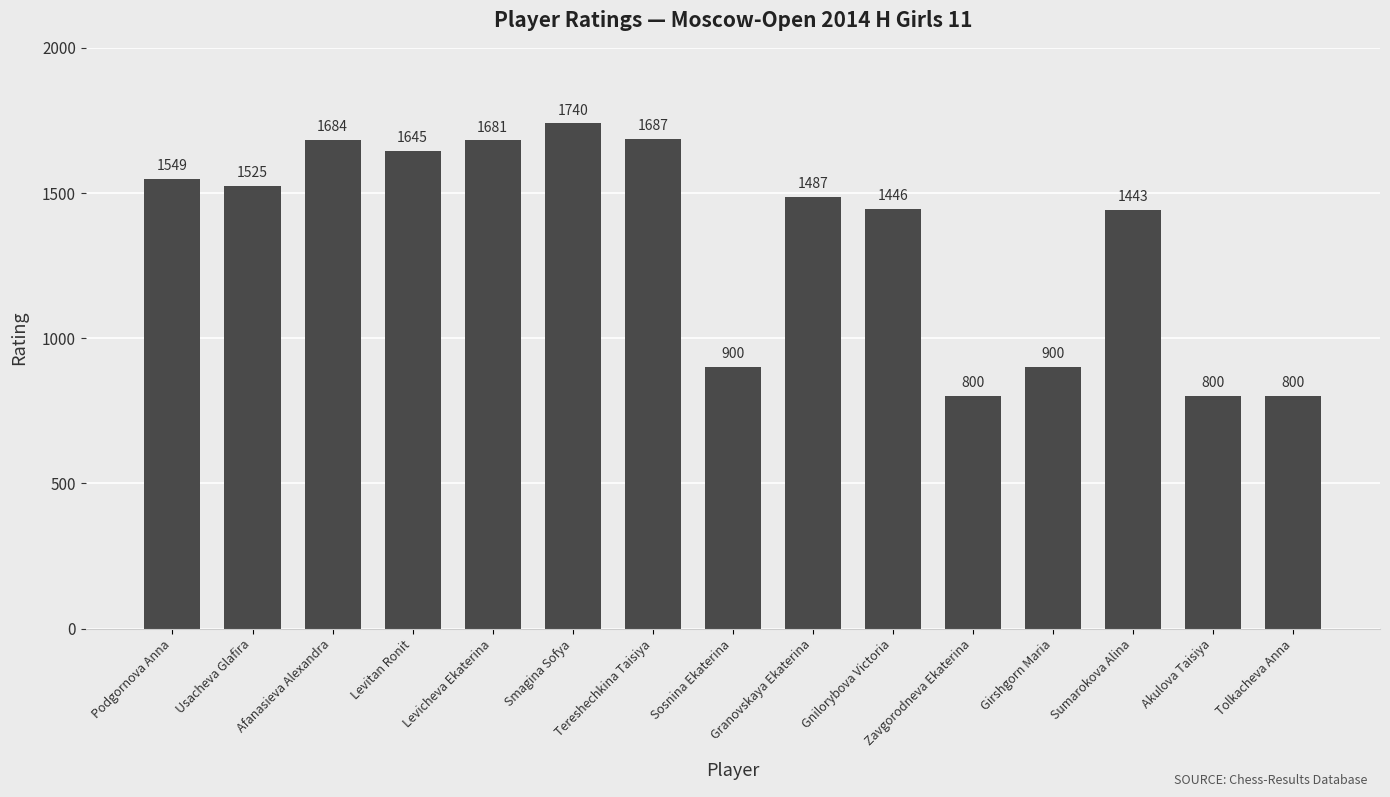

Does the chart contain any negative values?

No